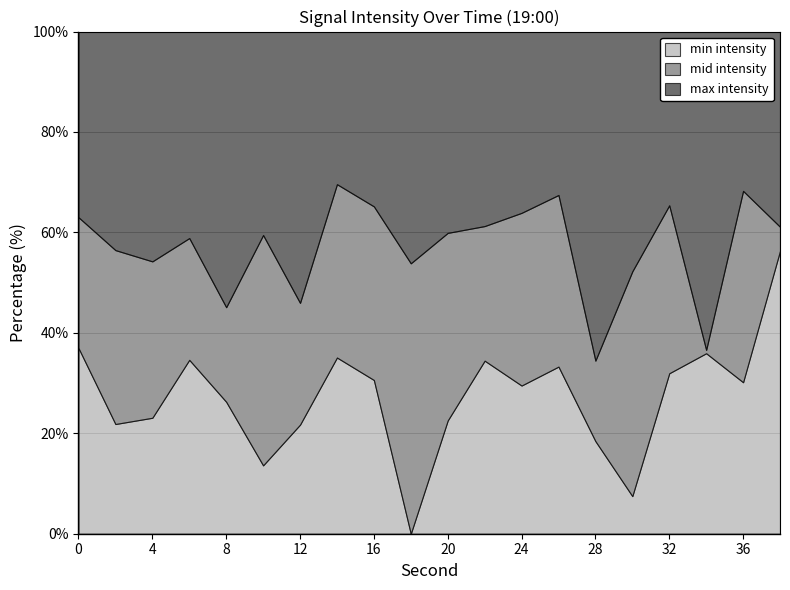

True or false: mid intensity has more than 1 points higher than both neighbors.

True